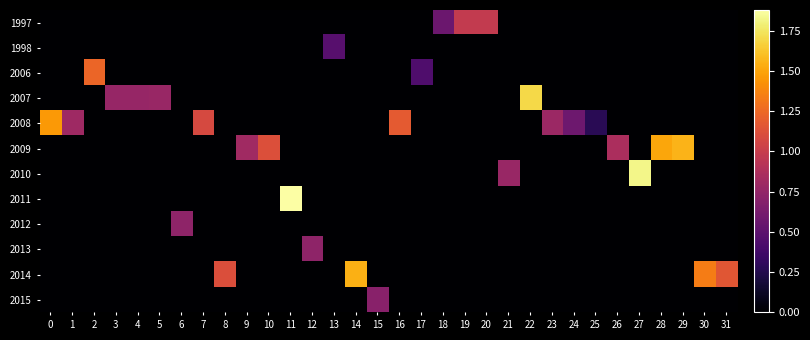

What is the greatest value displayed?

1.9